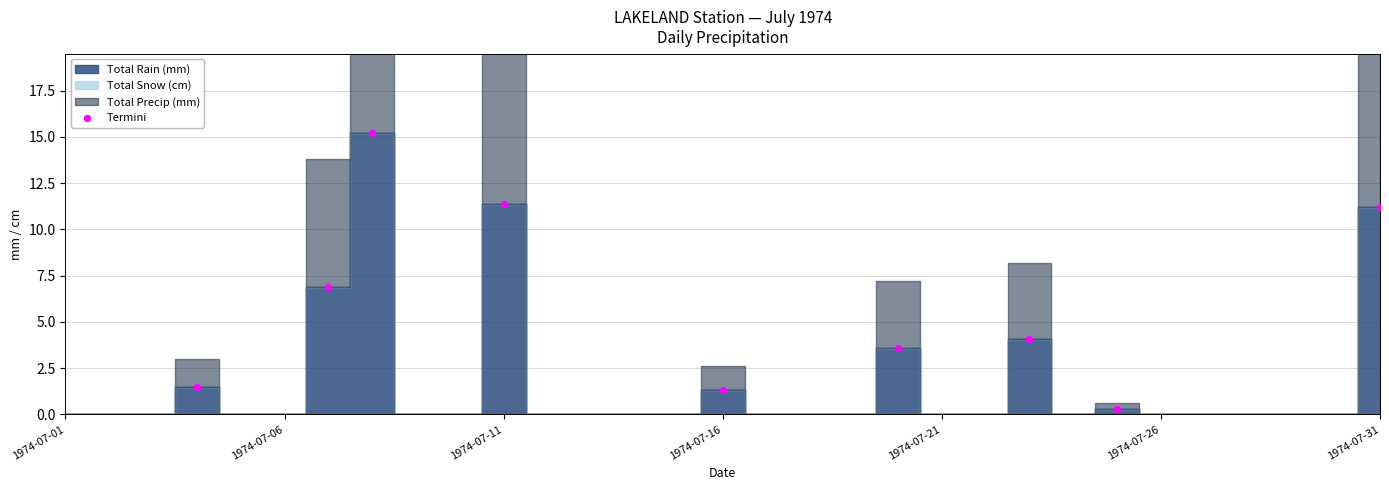

What is the average X value?

15.1